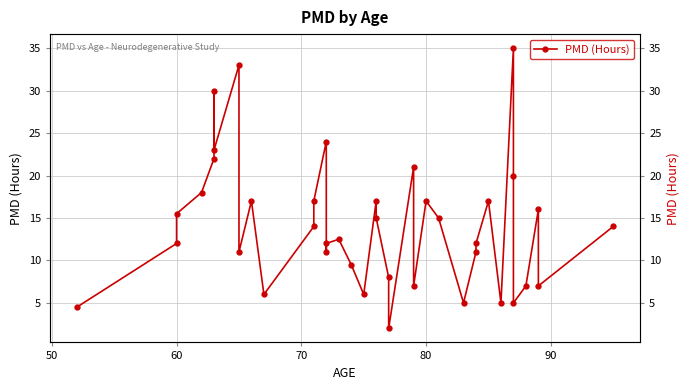

What is the greatest value displayed?

35.0